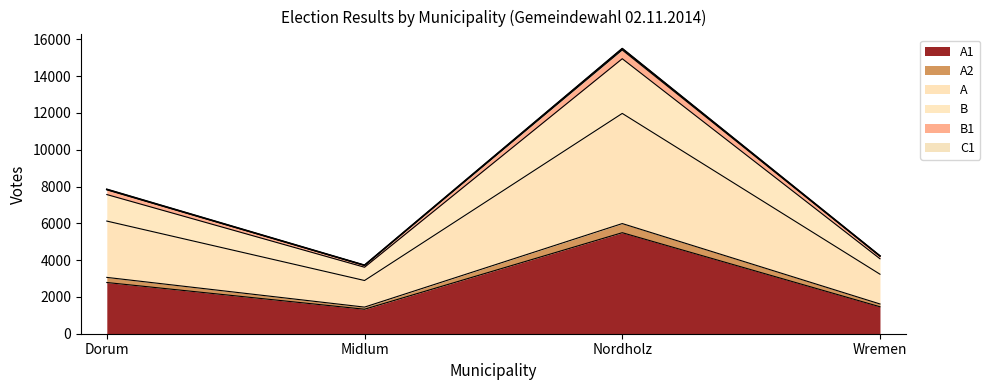

What is the label of the 2nd point from the right?

Nordholz